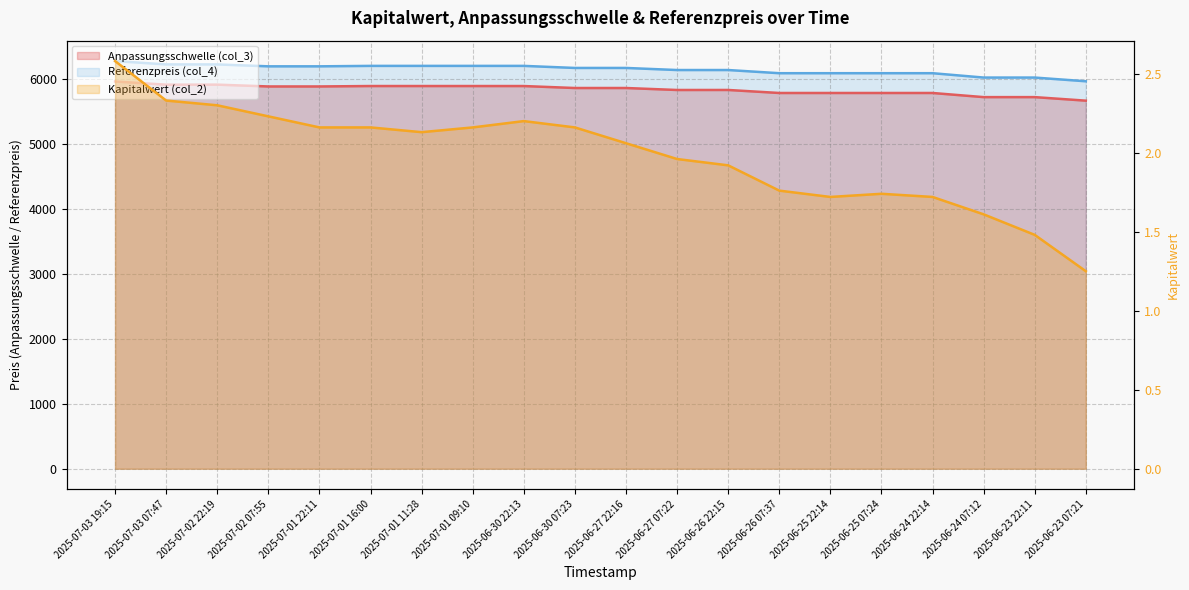

How many data points does each series have?

20